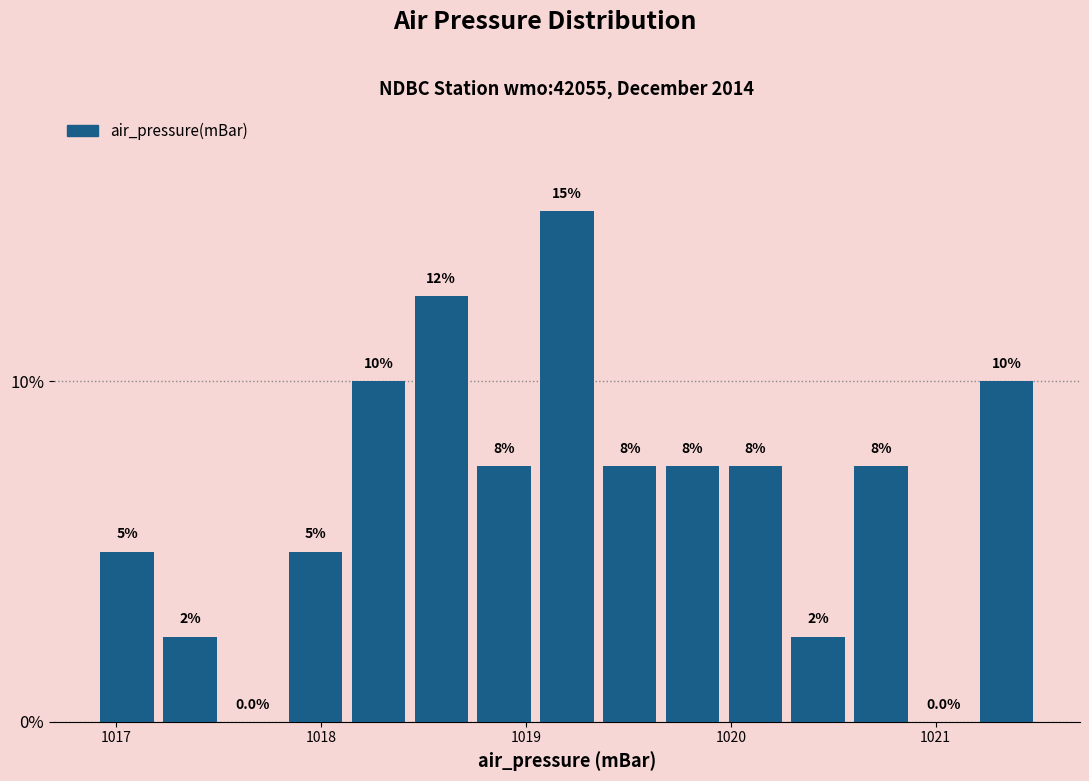

Read against the x-axis, roughly where is the centre of the tallest bar?

1019.2